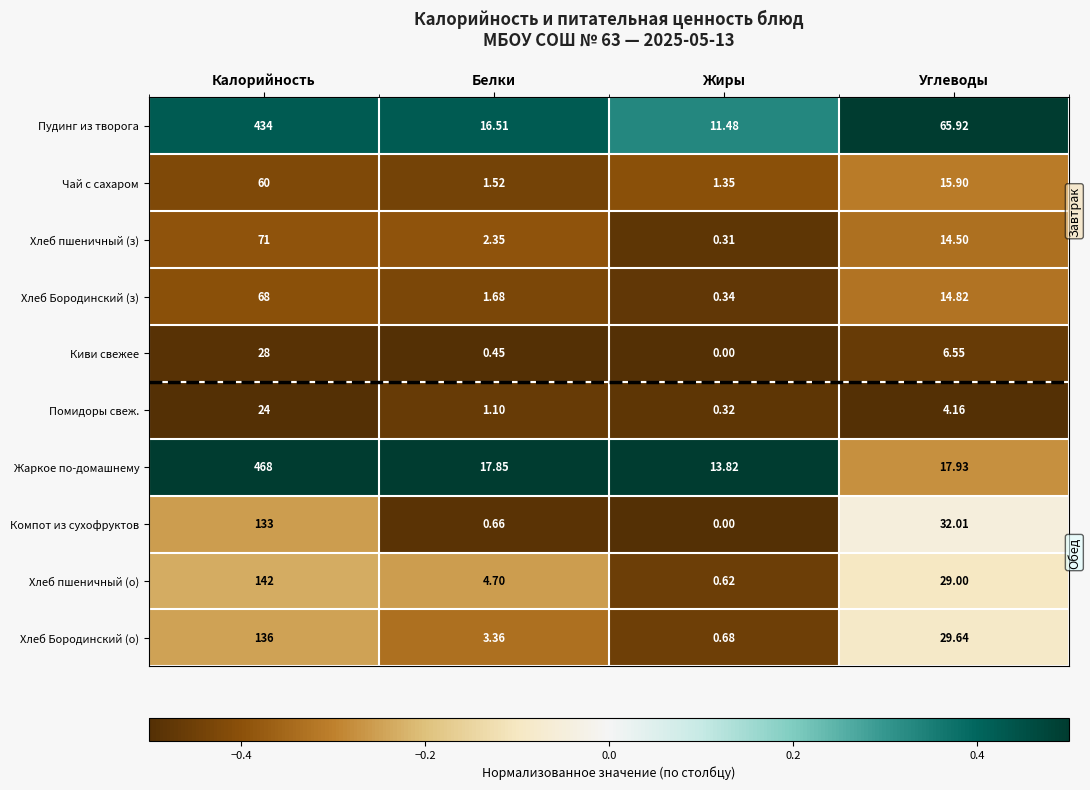

At which label does Хлеб Бородинский (о) reach its minimum?

Жиры